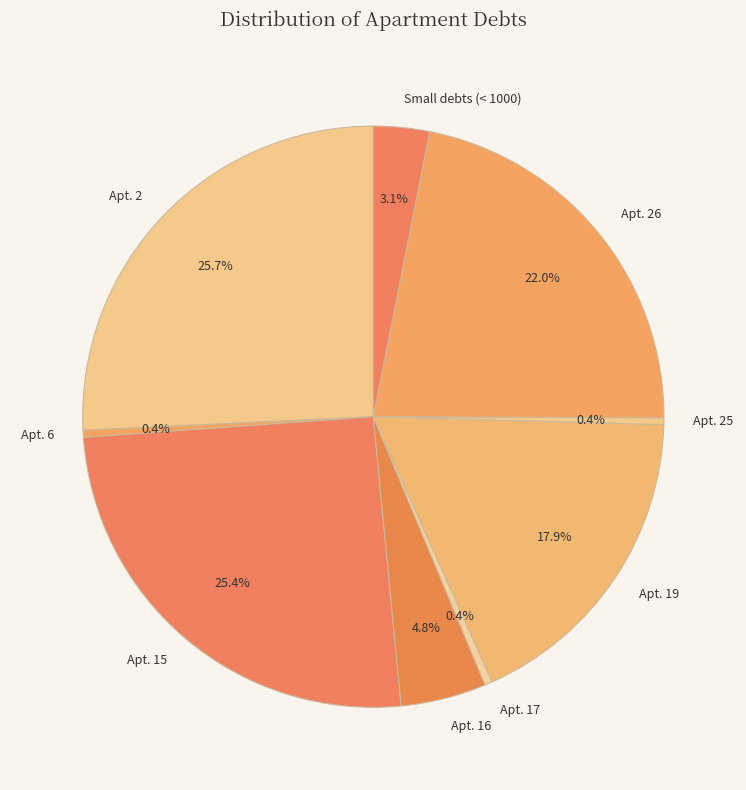

Which has a higher value, Apt. 19 or Apt. 26?

Apt. 26